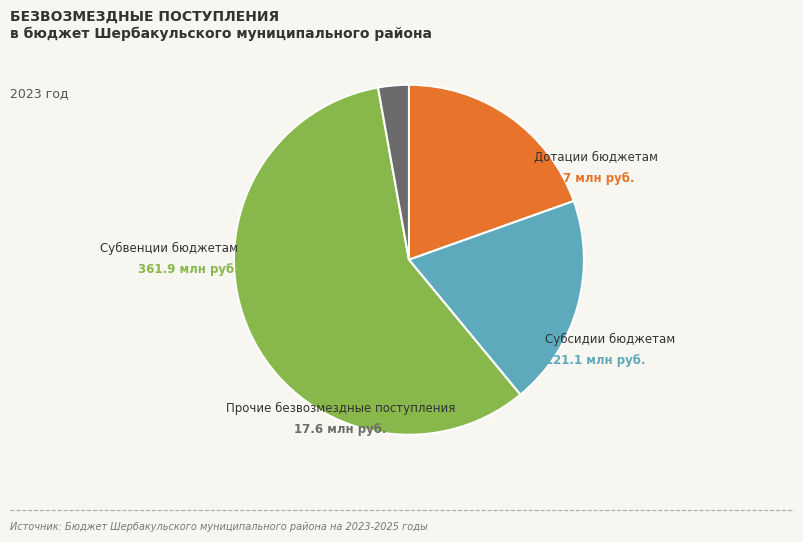

Between Прочие безвозмездные поступления and Дотации бюджетам, which is larger?

Дотации бюджетам